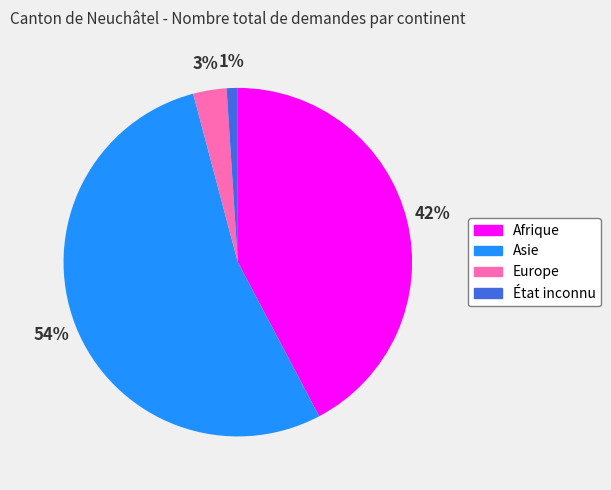

To the nearest percent, what portion does Europe represent?

3%